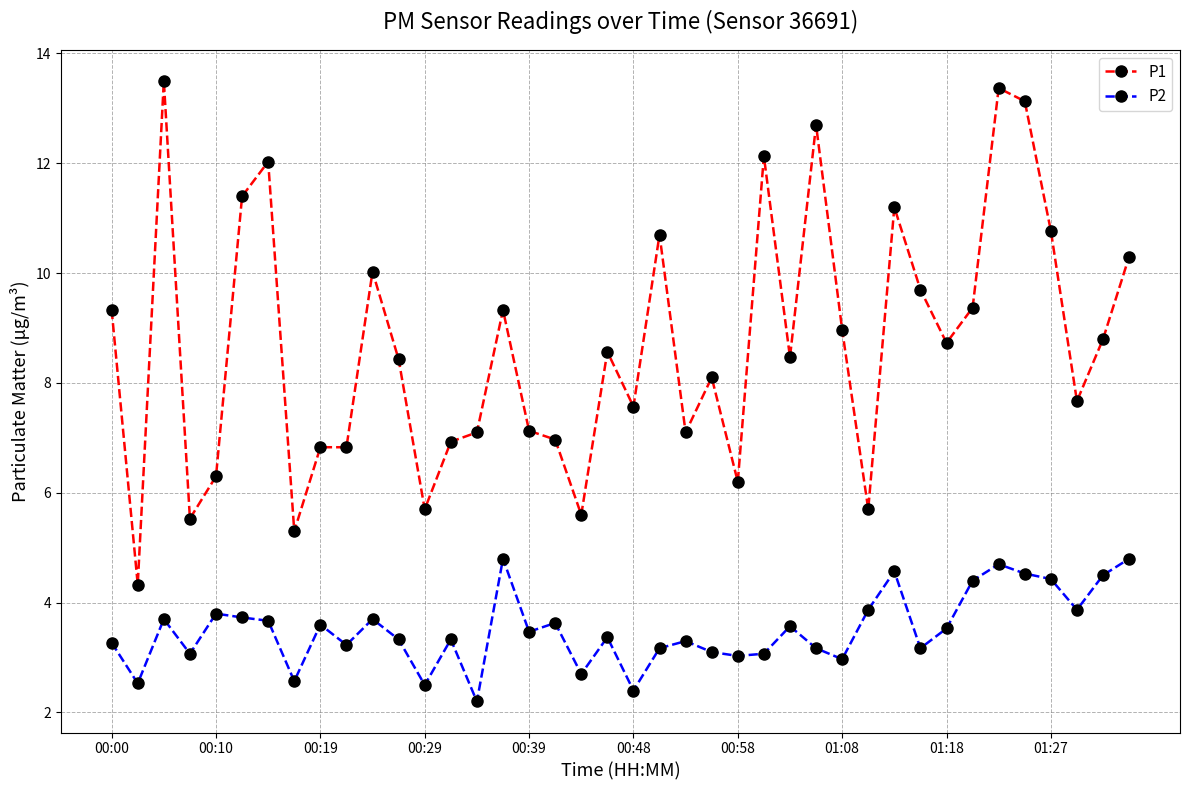

Which series has the largest range (max minus min)?

P1